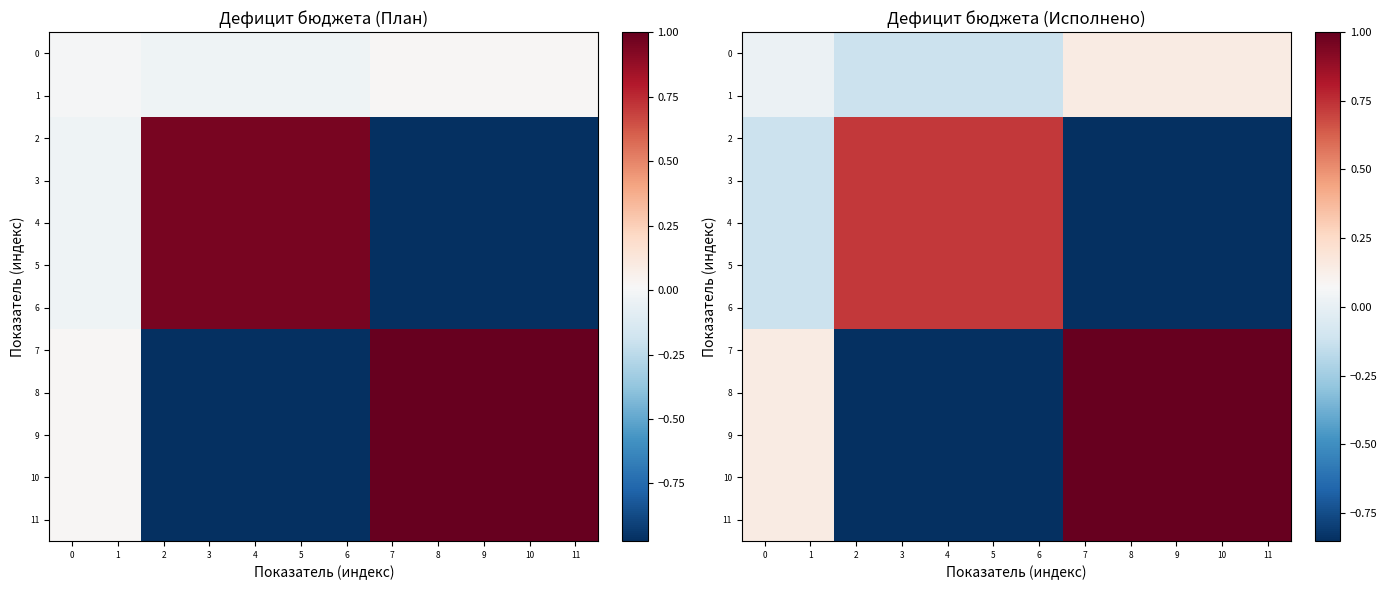

Is it true that 9 equals -1.5 at 5?

False